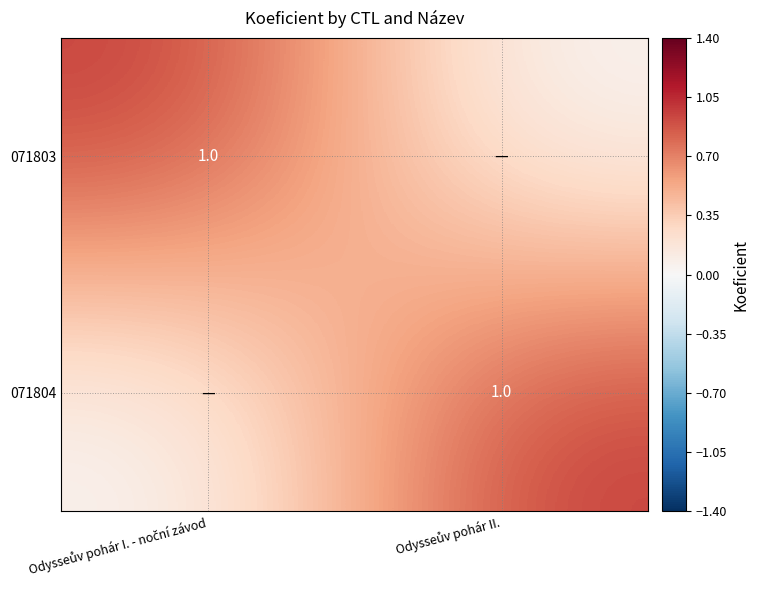

At which label does 071803 reach its peak?

Odysseův pohár I. - noční závod